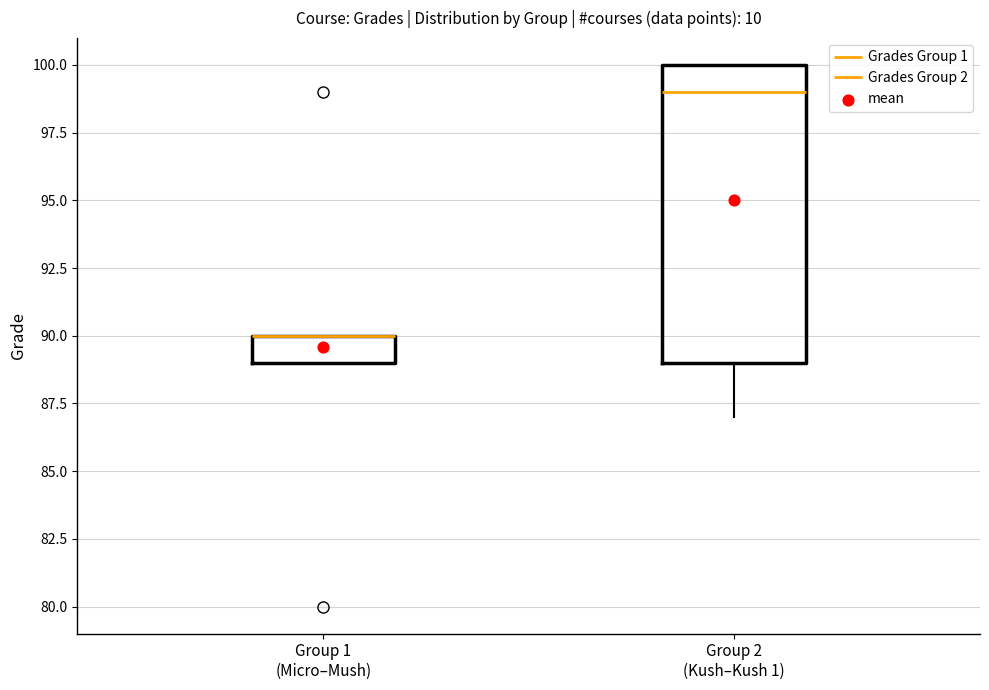

Which box is the tallest, from its lower edge to its upper edge?

Group 2 (Kush–Kush 1)